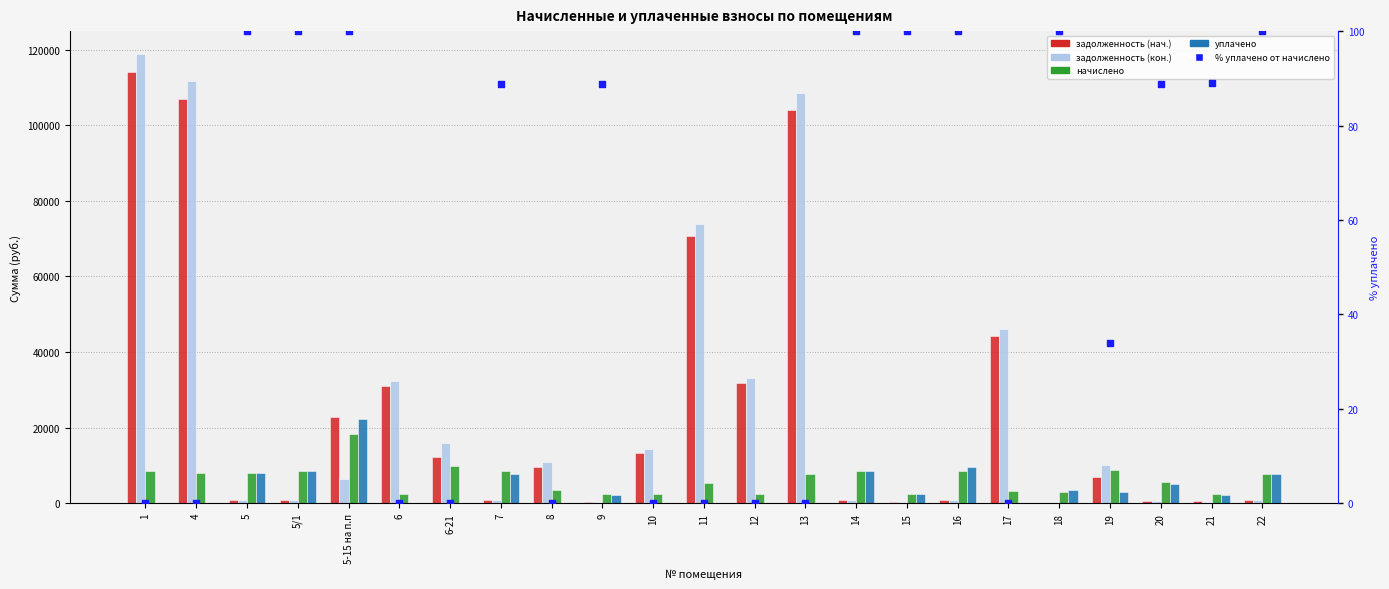

Which series reaches the minimum Y coordinate?

задолженность (нач.)